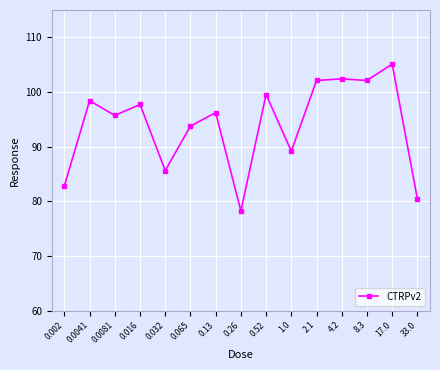

What is the ratio of the value at 1.0 to the value at 0.52?

0.9